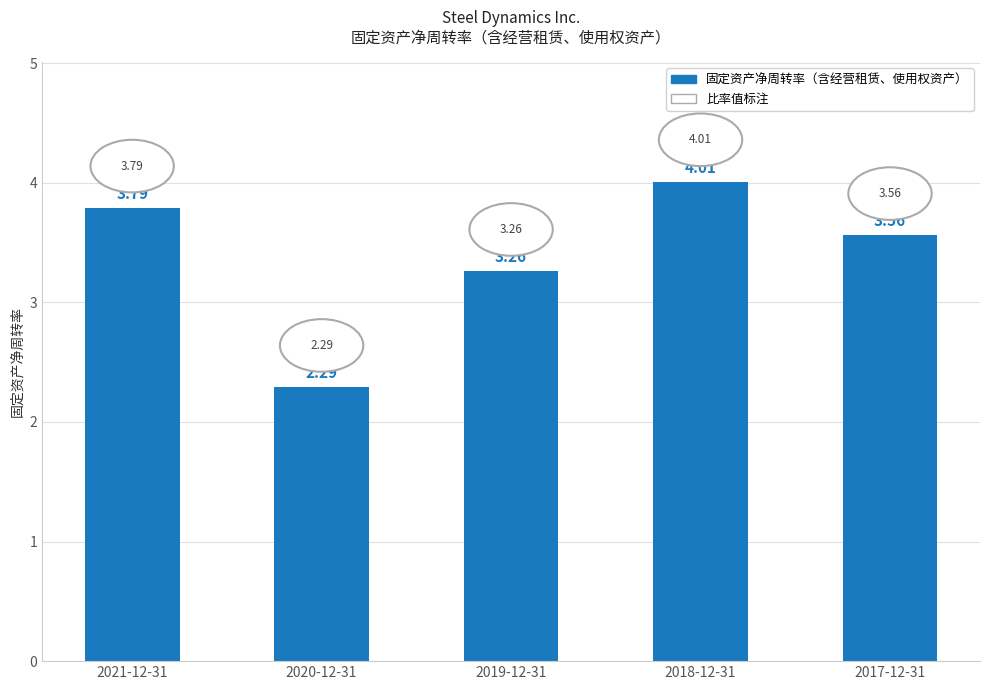

Rank the categories by value from lowest to highest.

2020-12-31, 2019-12-31, 2017-12-31, 2021-12-31, 2018-12-31